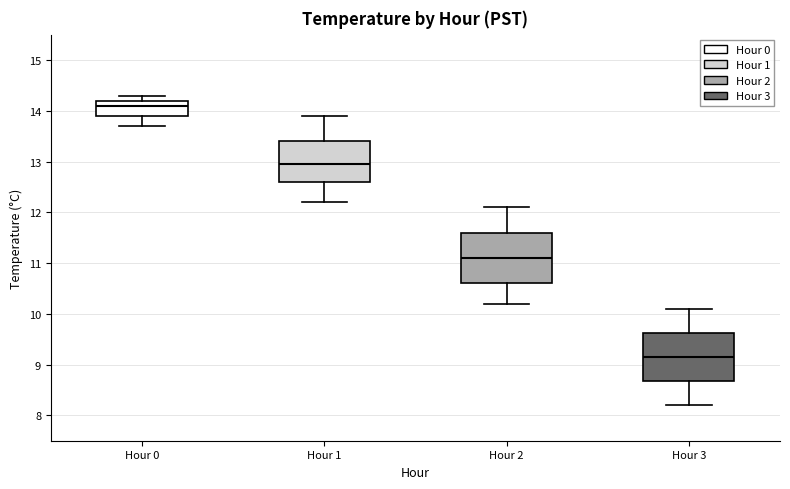

Where is the upper edge of the box for Hour 1 on the y-axis? The values are not printed on the chart, so give them approximately, as read against the axis.

13.4